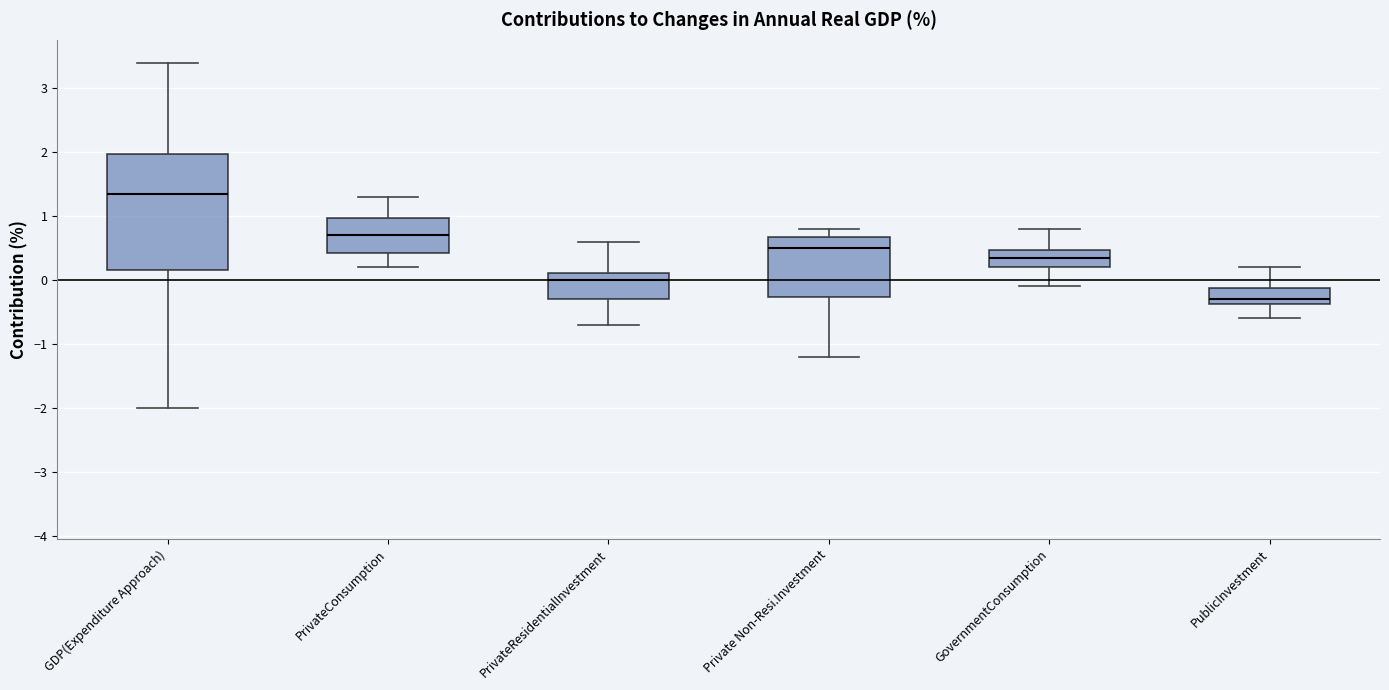

Which box's median line is the lowest?

PublicInvestment